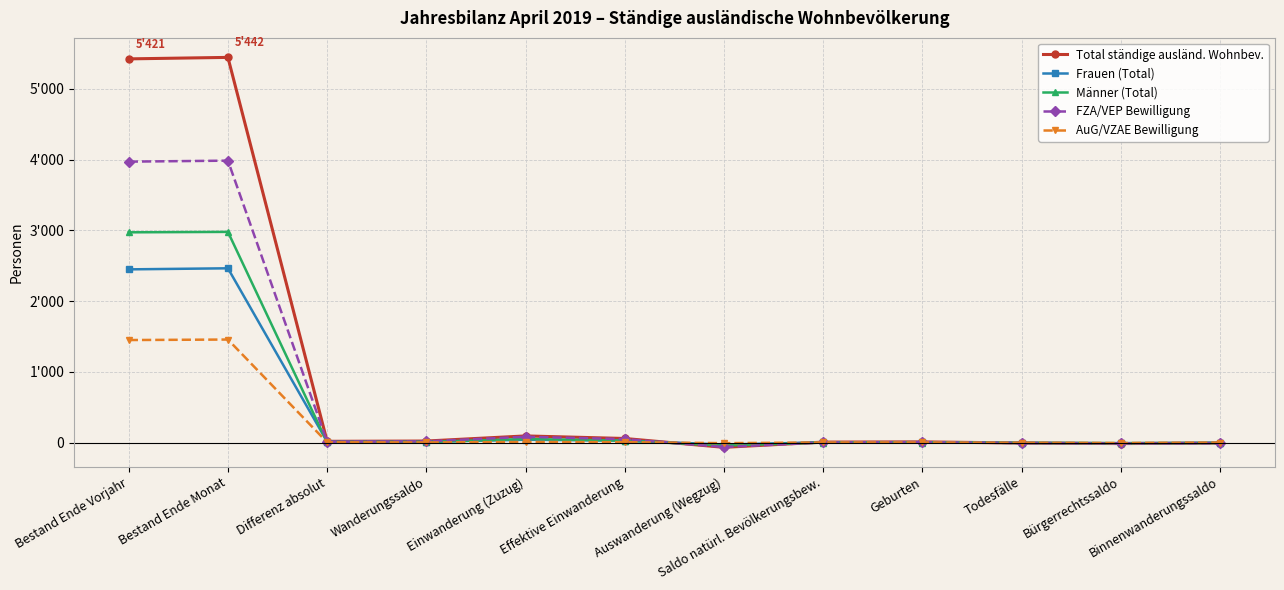

What are all the series names shown in the legend?

Total ständige ausländ. Wohnbev., Frauen (Total), Männer (Total), FZA/VEP Bewilligung, AuG/VZAE Bewilligung